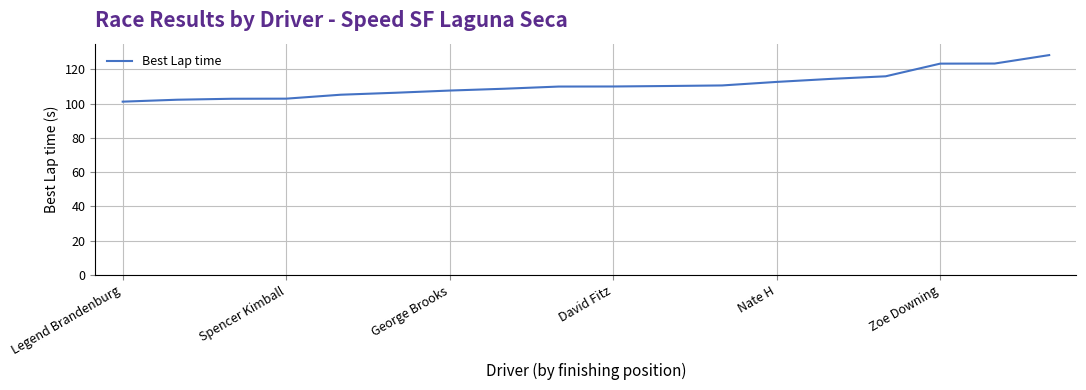

What is the minimum value shown in the chart?

101.1